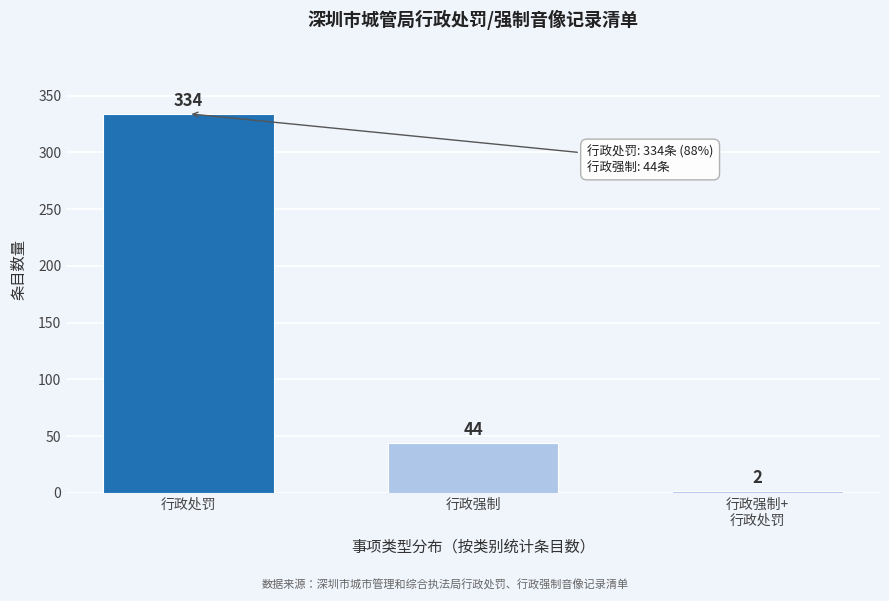

Reading right to left, list all the values displayed in this chart.

2	44	334